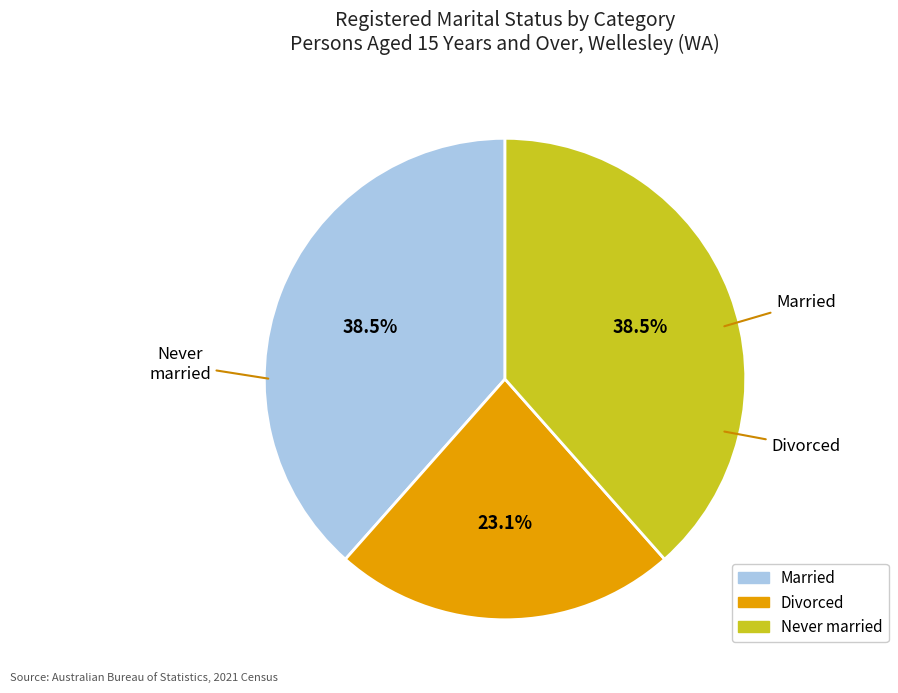

Is there a majority slice in this chart?

No